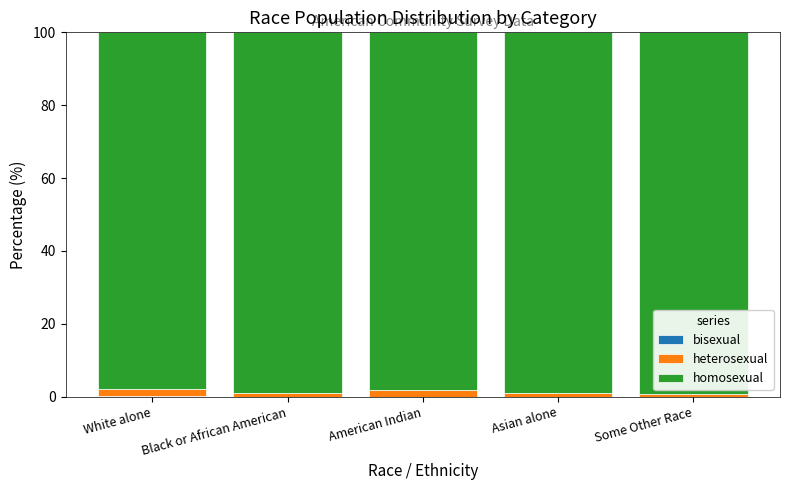

At which category is the sum across all series the highest?

Asian alone